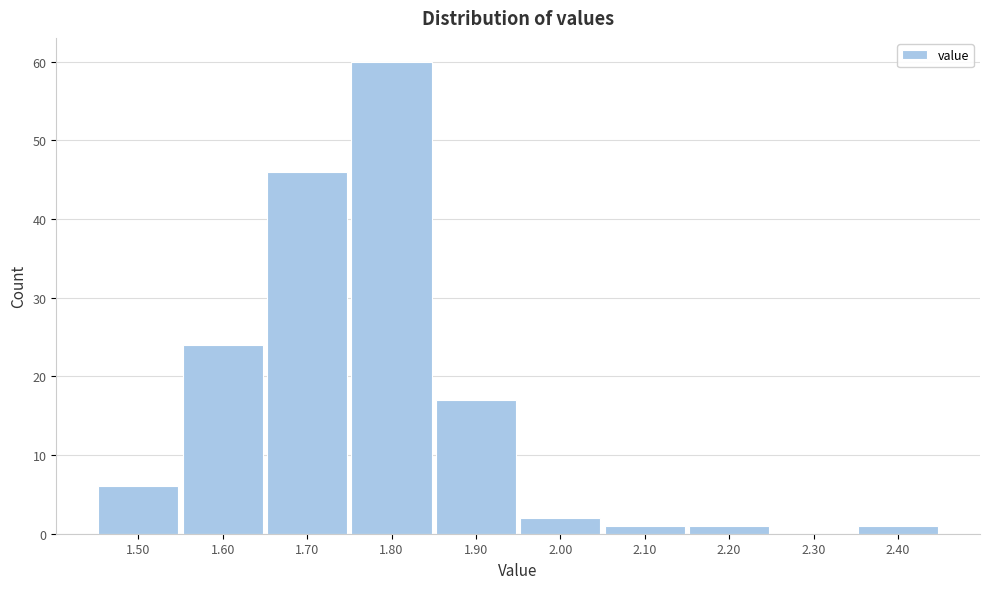

Reading left to right, list all the values displayed in this chart.

1.50=6	1.60=24	1.70=46	1.80=60	1.90=17	2.00=2	2.10=1	2.20=1	2.30=0	2.40=1